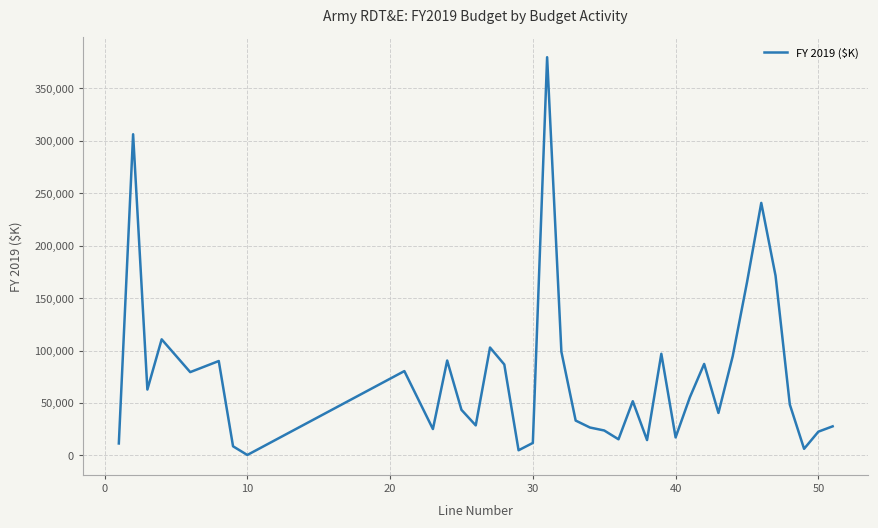

What is the greatest value displayed?

379833